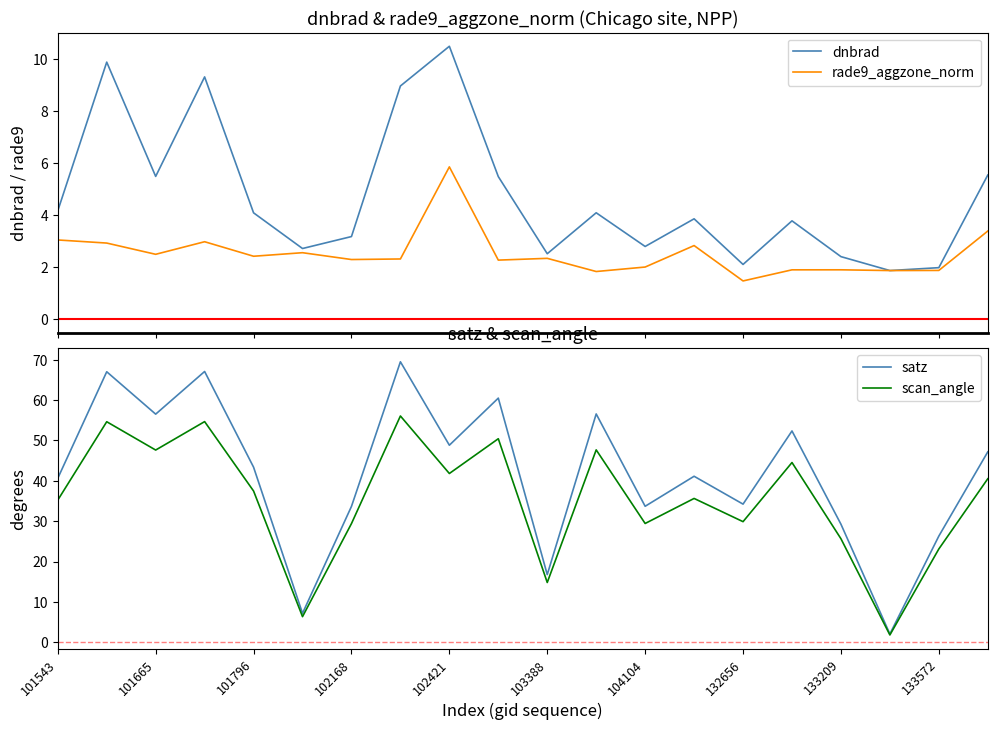

How many data points in scan_angle are above 37?

10